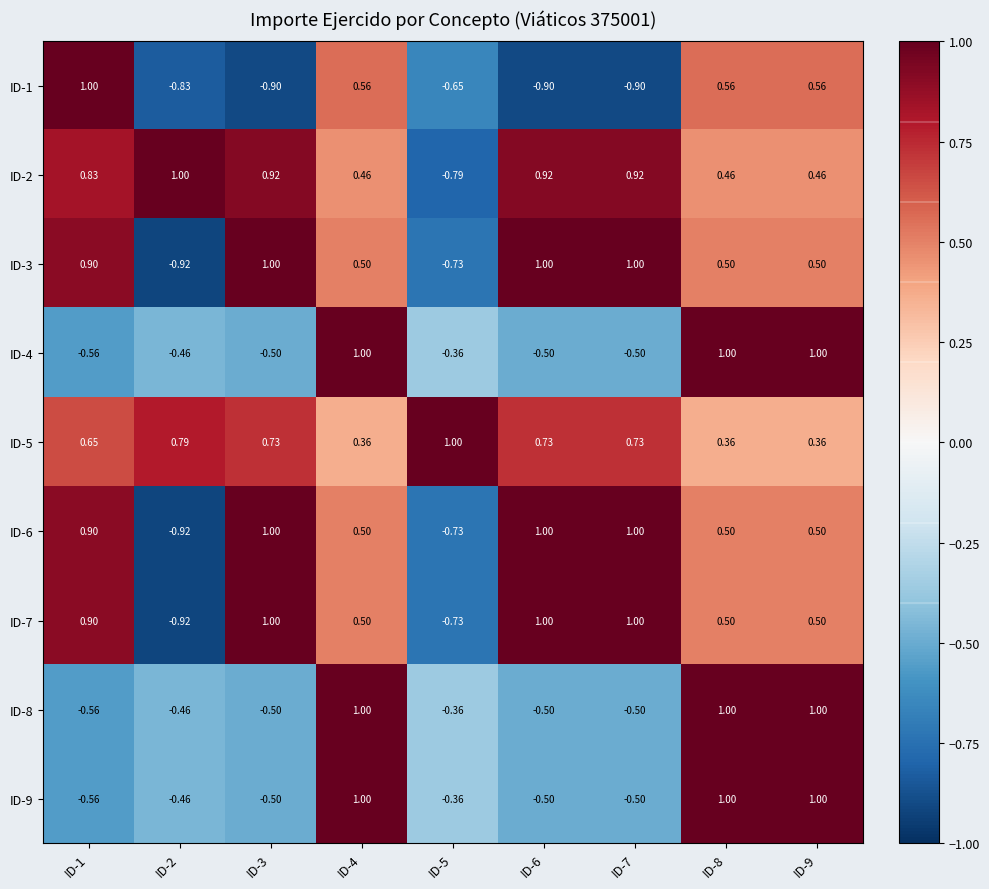

How many values in the ID-9 series are below 0?

6